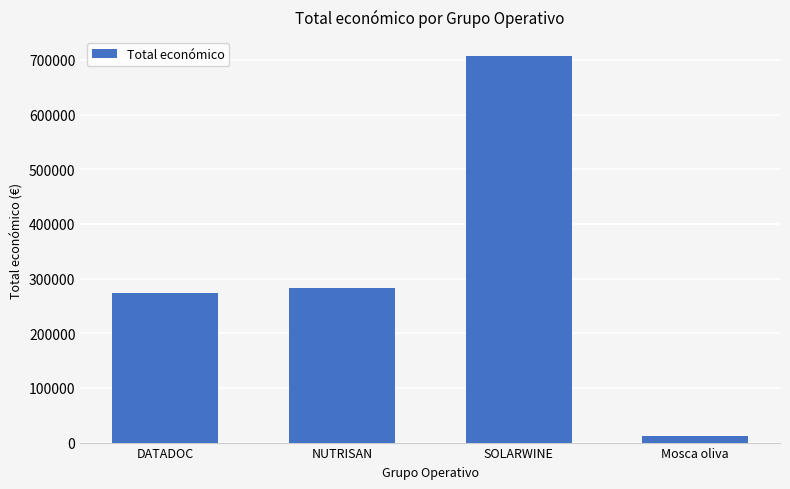

What is the difference between the values at NUTRISAN and Mosca oliva?

270214